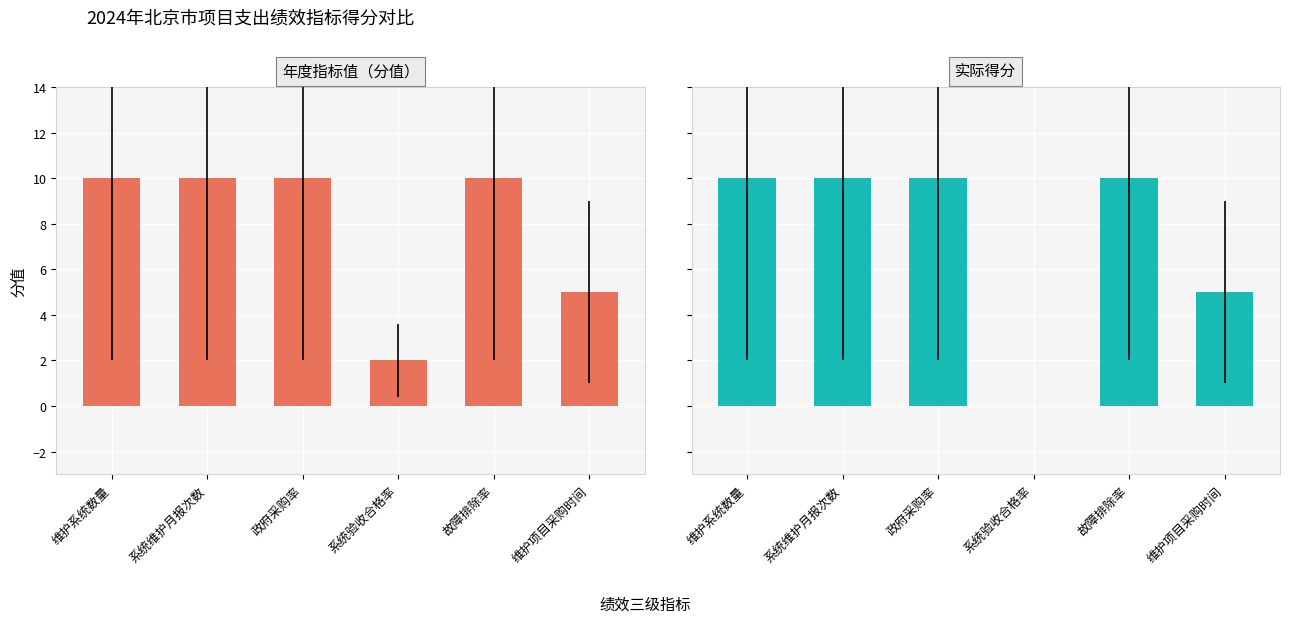

Rank the series by their average value, from highest to lowest.

年度指标值（分值）, 实际得分